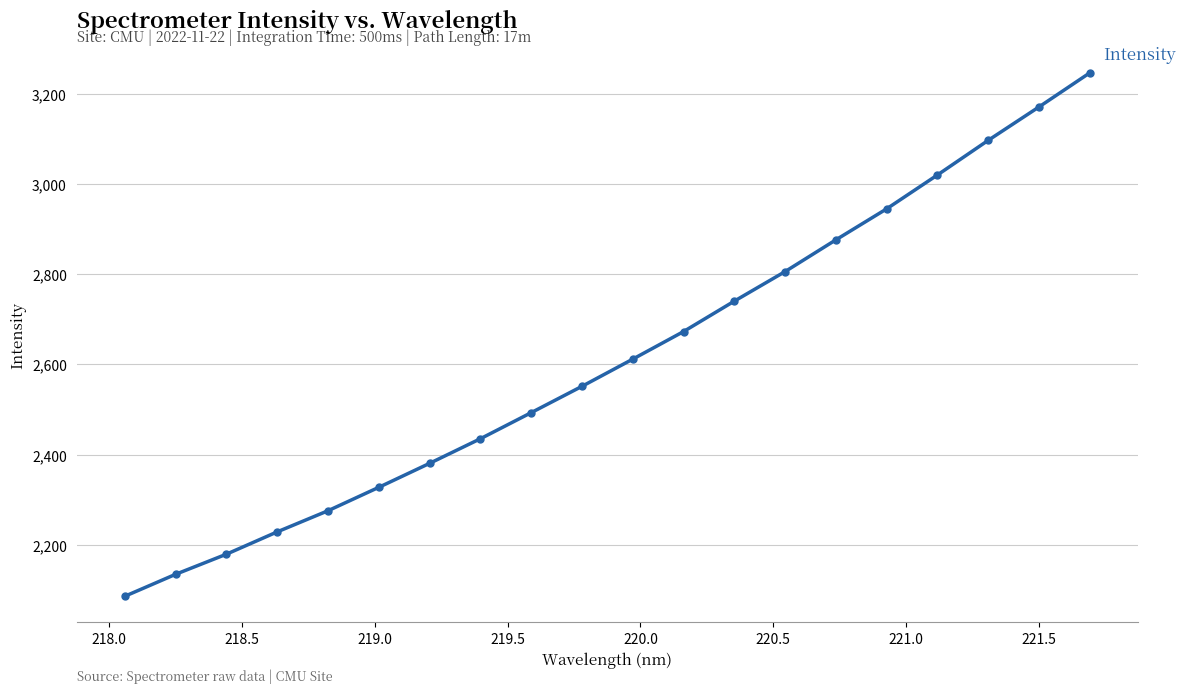

What is the greatest value displayed?

3246.0